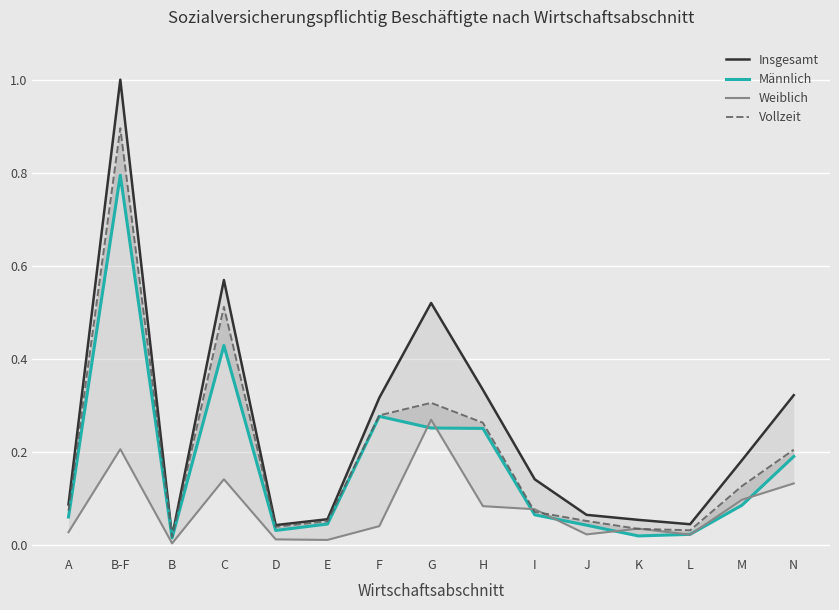

What is the total value across all series at L?

0.1